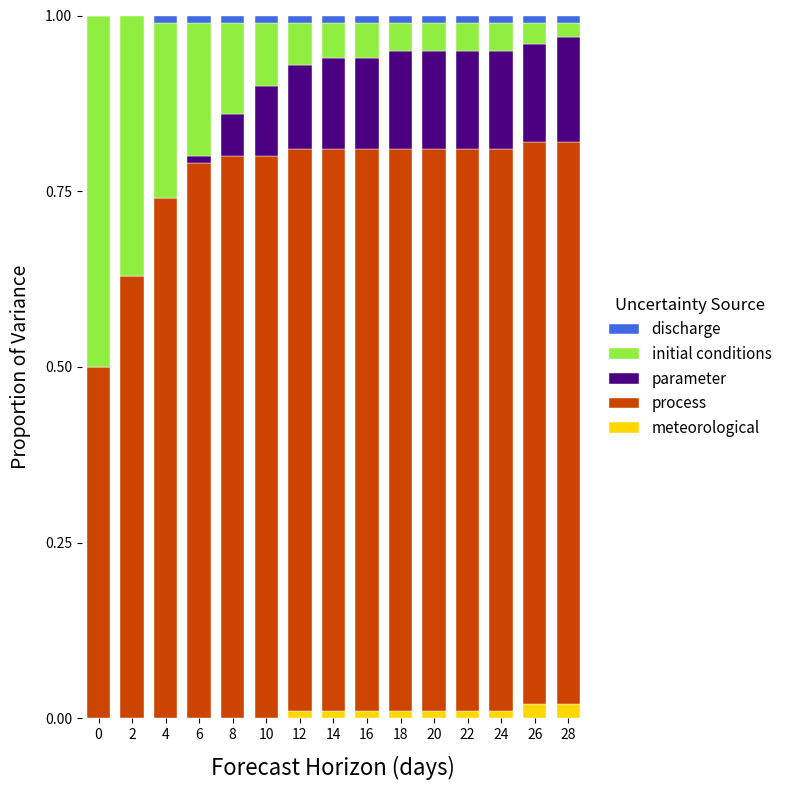

What is the total value across all series at 0?

1.0